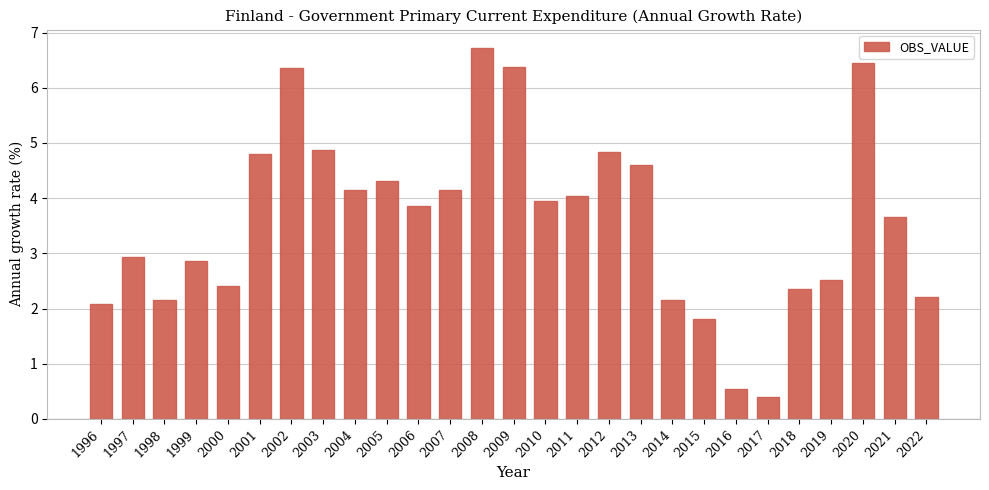

Count the number of data series in this chart.

1